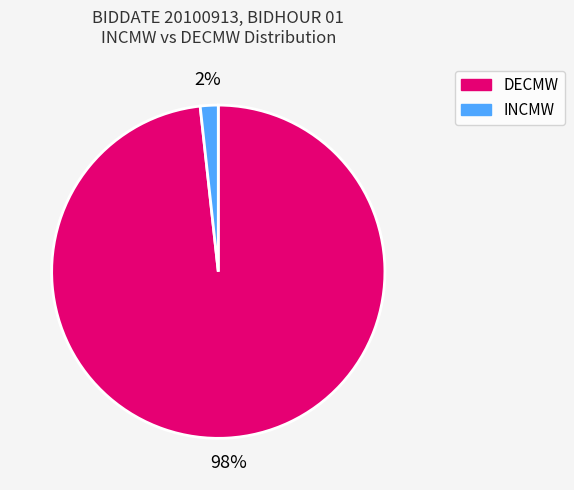

What is the largest slice in the pie chart?

DECMW